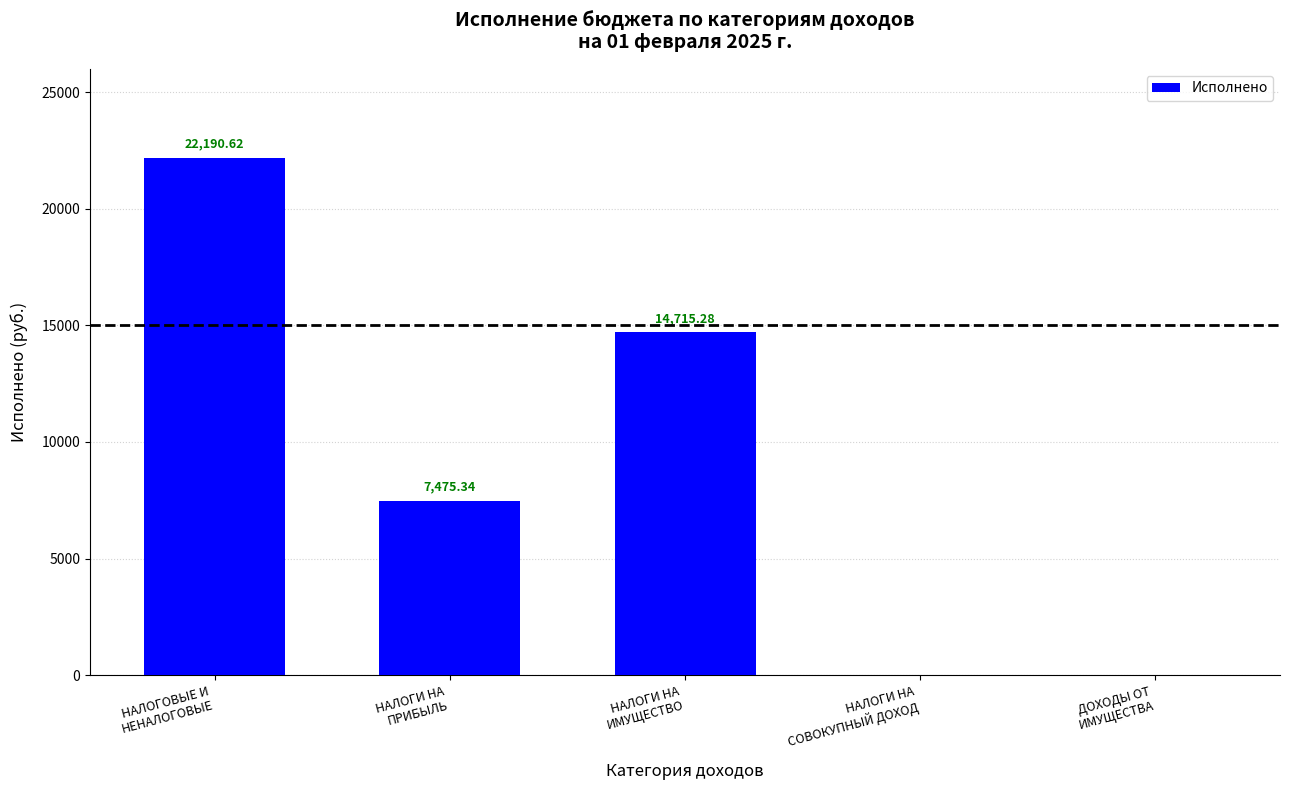

Reading left to right, transcribe all the data shown in this chart.

22190.6	7475.3	14715.3	0.0	0.0